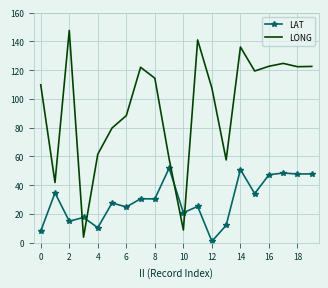

List the series in order of their overall mean, lowest first.

LAT, LONG